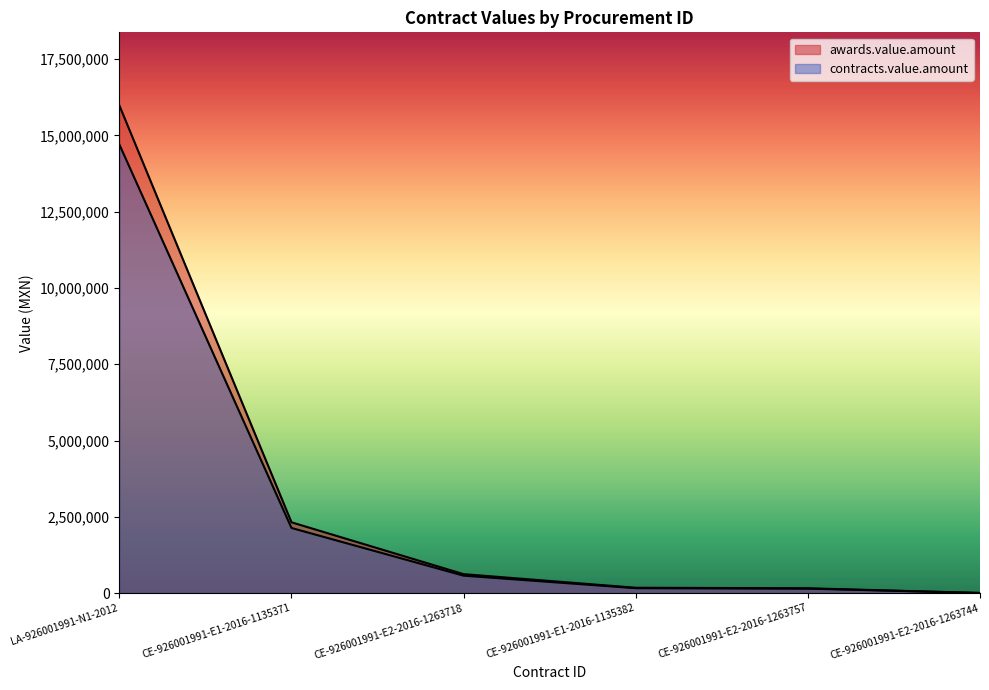

At which label does awards.value.amount reach its peak?

LA-926001991-N1-2012